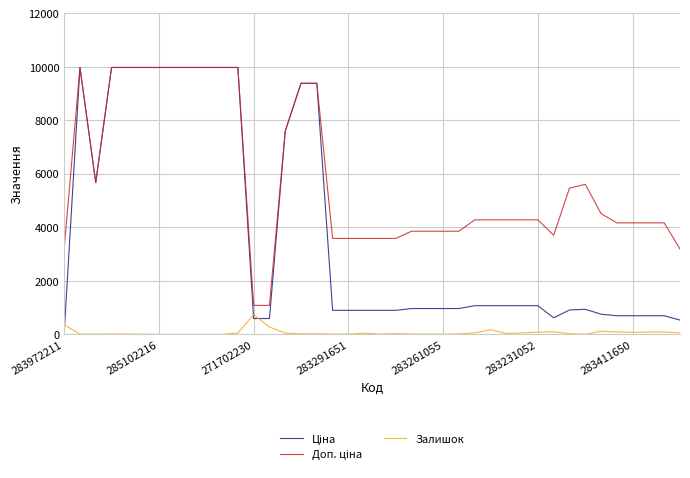

What is the average value of the Доп. ціна series?

5775.5